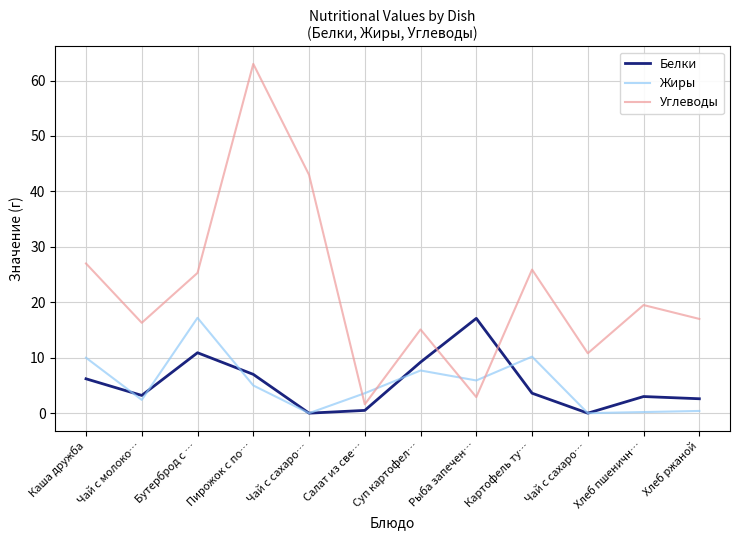

Does the chart display data point markers on the line(s)?

No